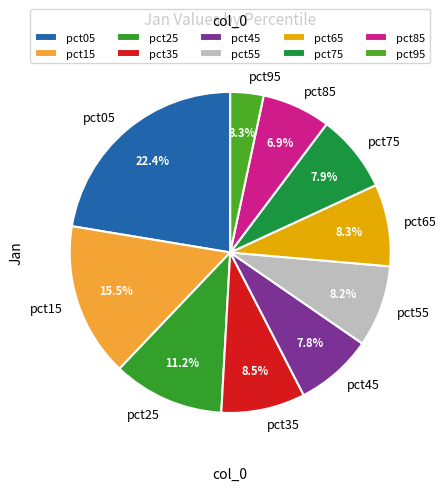

Does any single category account for the majority?

No